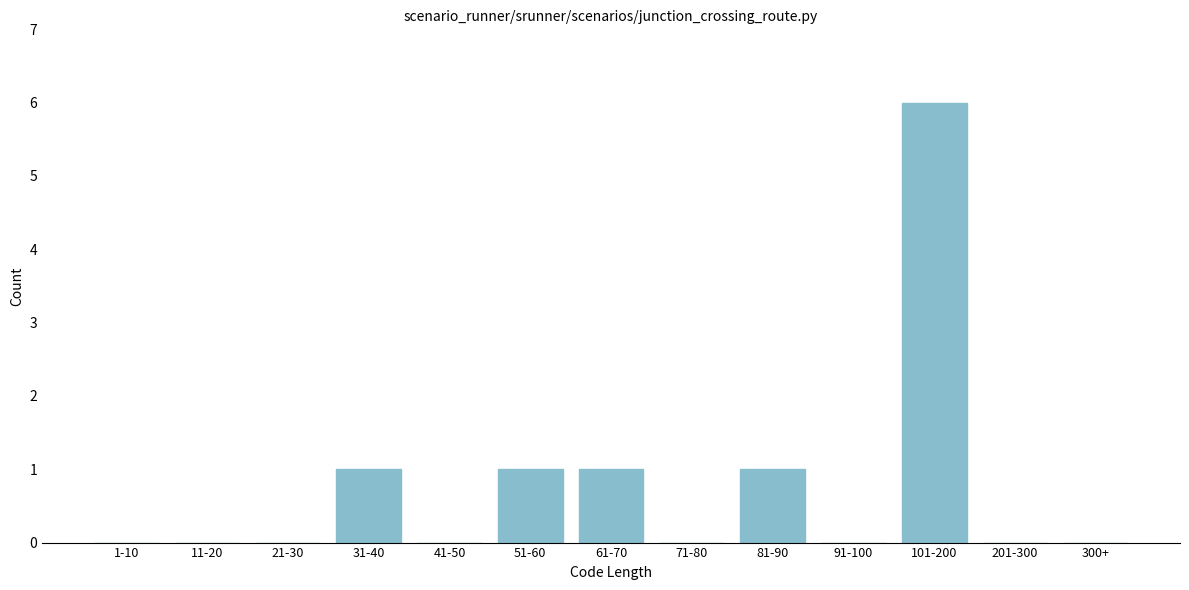

Reading left to right, what are all the values shown in this chart?

1-10=0	11-20=0	21-30=0	31-40=1	41-50=0	51-60=1	61-70=1	71-80=0	81-90=1	91-100=0	101-200=6	201-300=0	300+=0